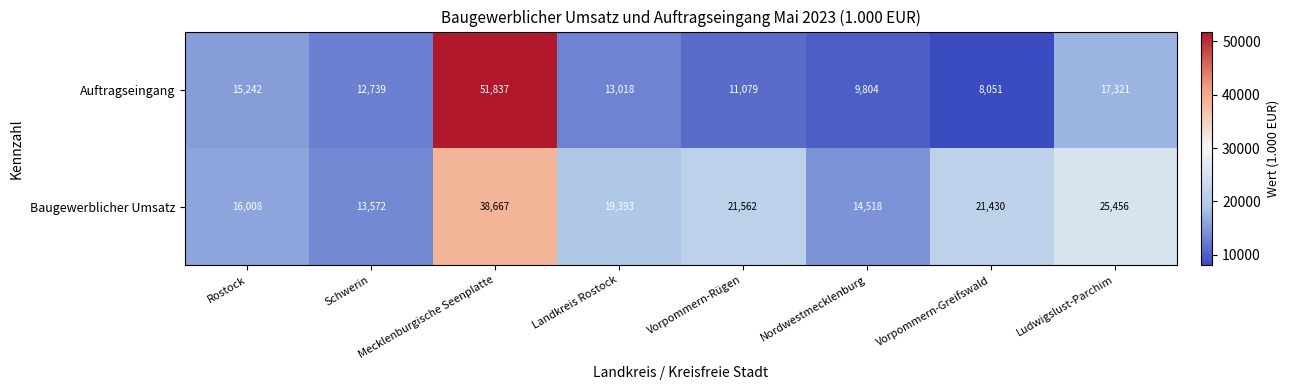

True or false: Baugewerblicher Umsatz has a value of 34346 at Vorpommern-Rügen.

False